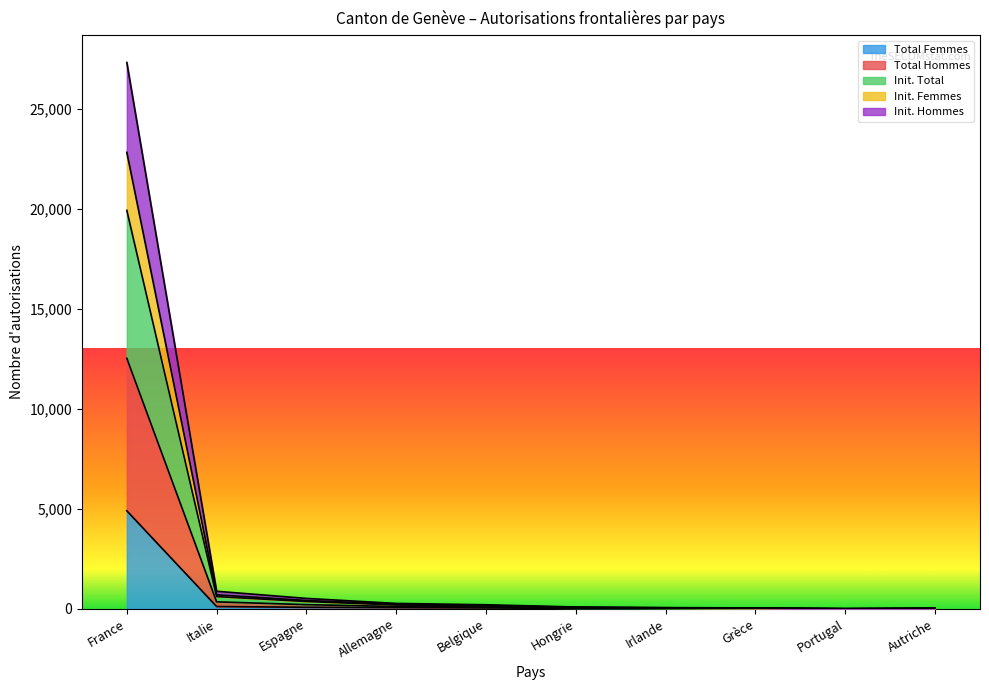

True or false: Total Hommes and Init. Hommes intersect in this chart.

False